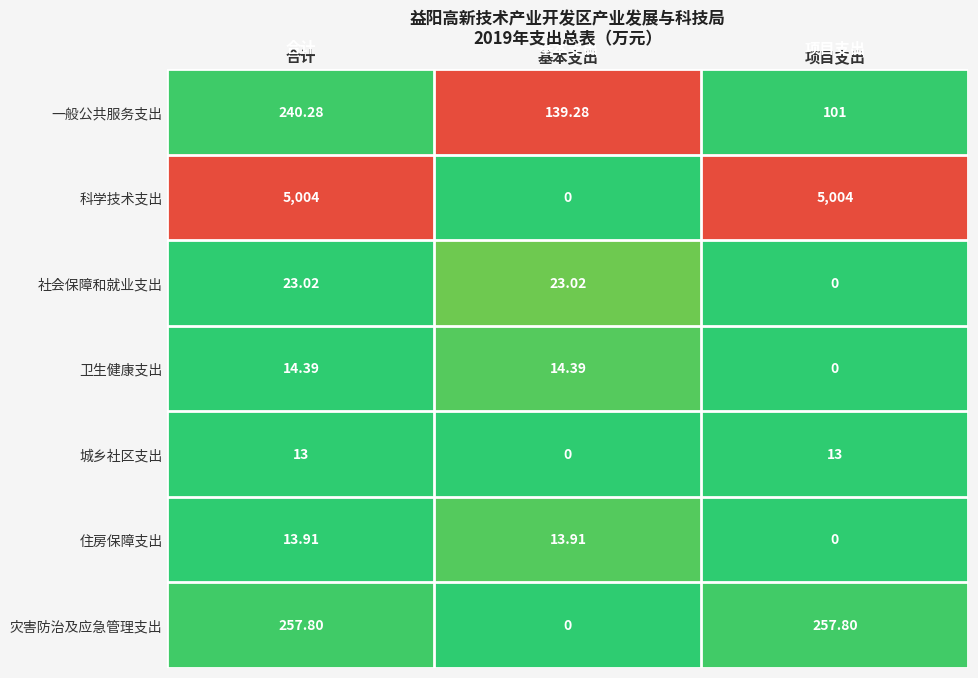

Which series has the largest total across all categories?

科学技术支出